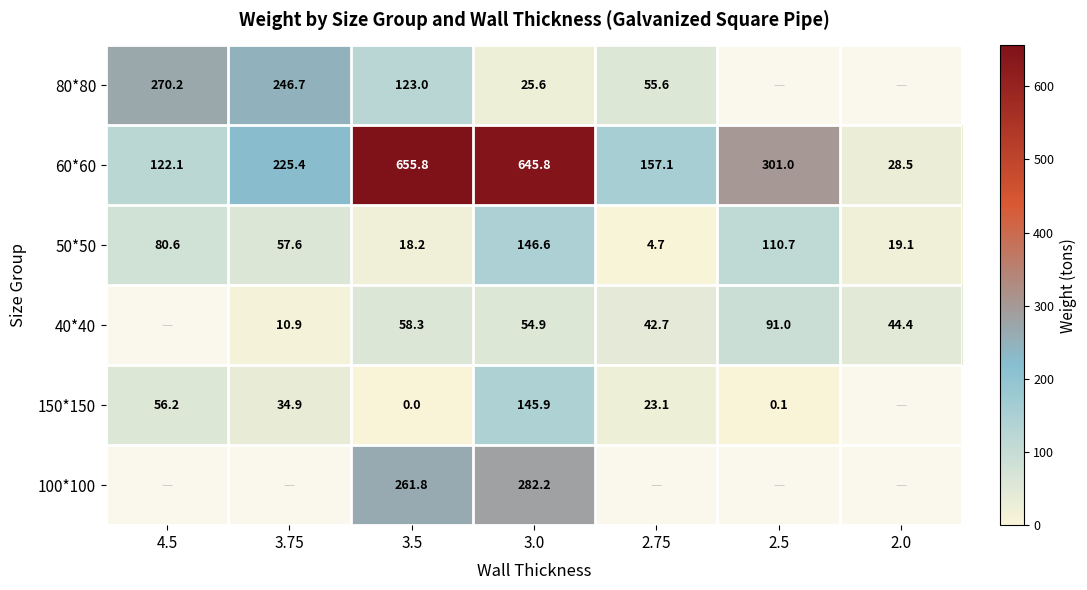

Is the value of 150*150 at 3.75 greater than the value of 50*50 at 4.5?

No